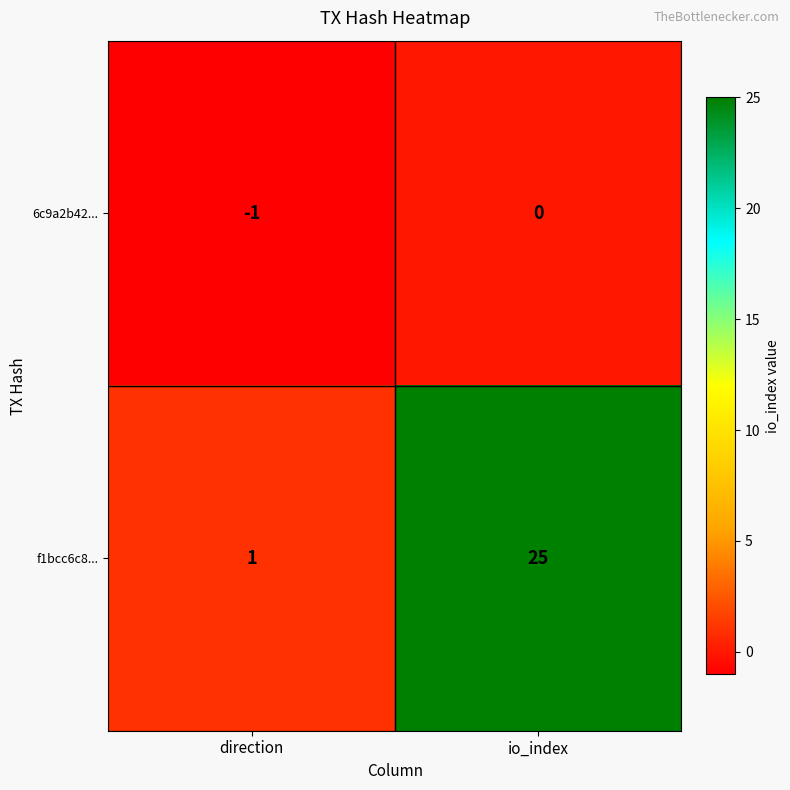

The 6c9a2b42... series shows 0 at io_index. True or false?

True